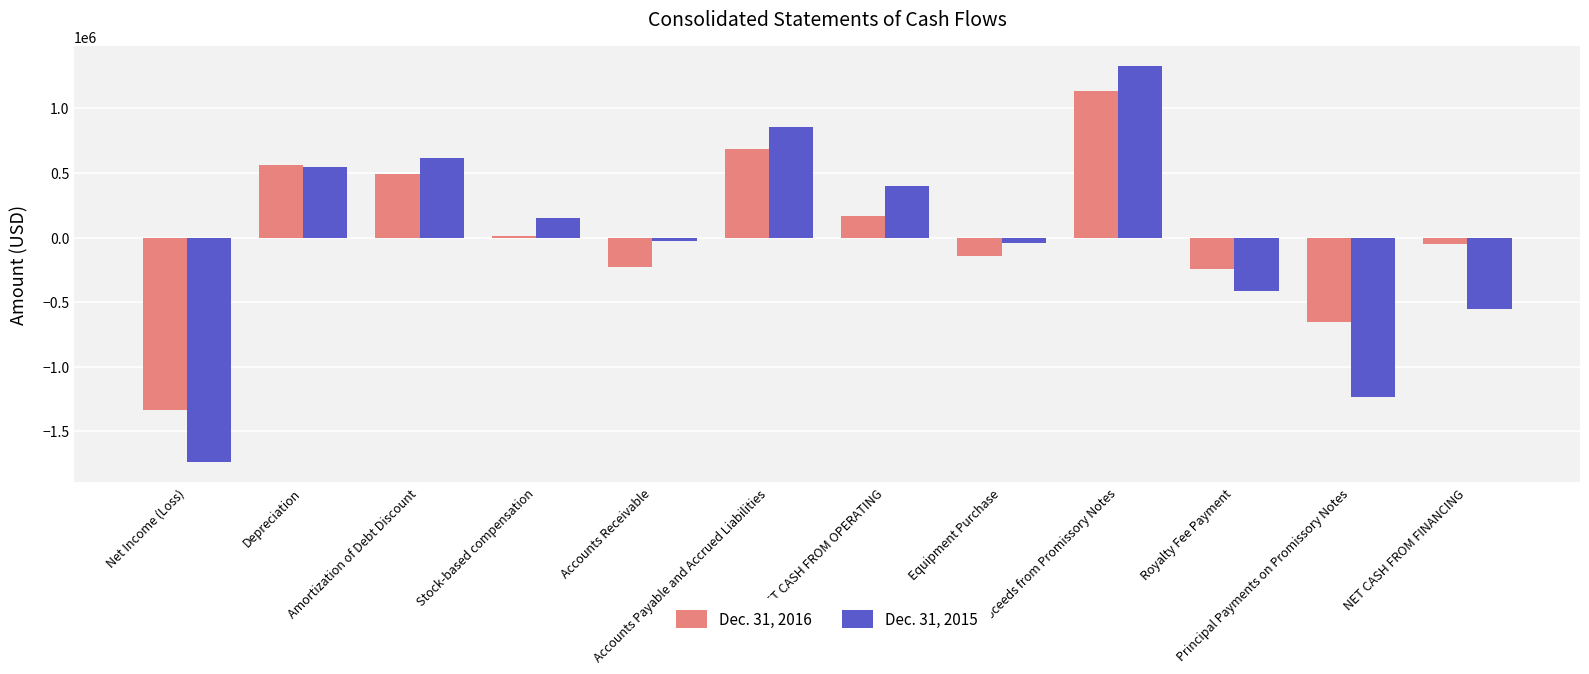

Read the Dec. 31, 2015 value at Accounts Payable and Accrued Liabilities, to the nearest 100.

857100